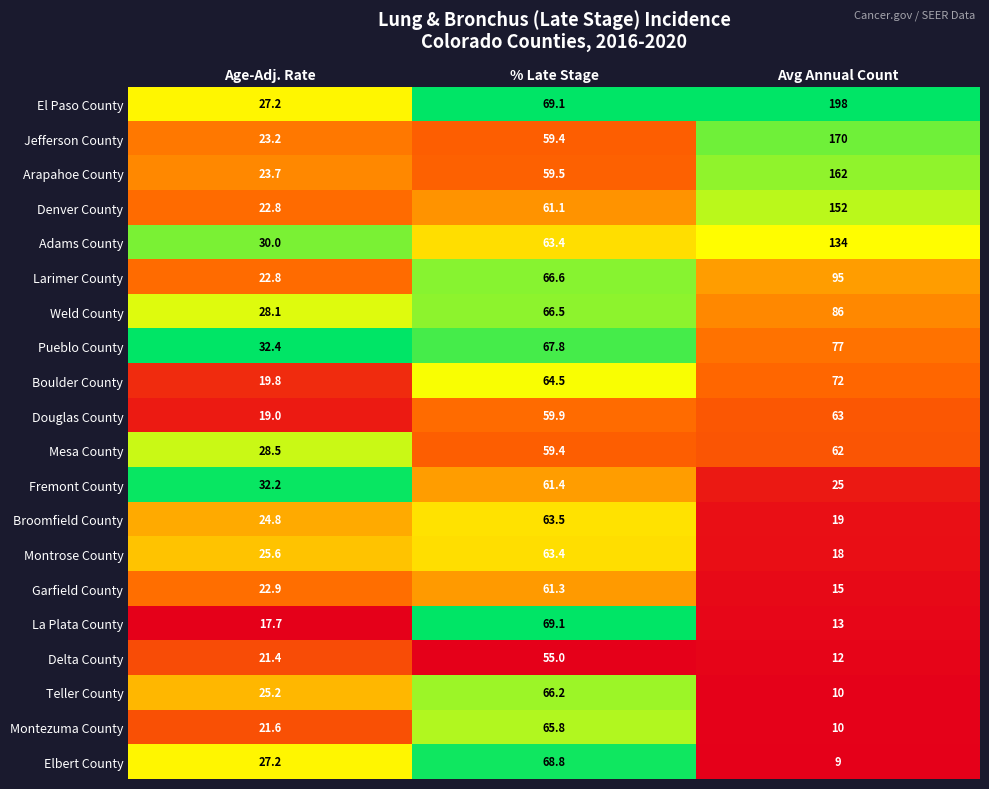

What is the maximum value shown in the chart?

198.0